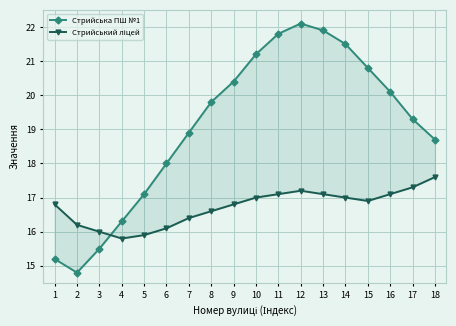

List the series in order of their peak value, highest first.

Стрийська ПШ №1, Стрийський ліцей